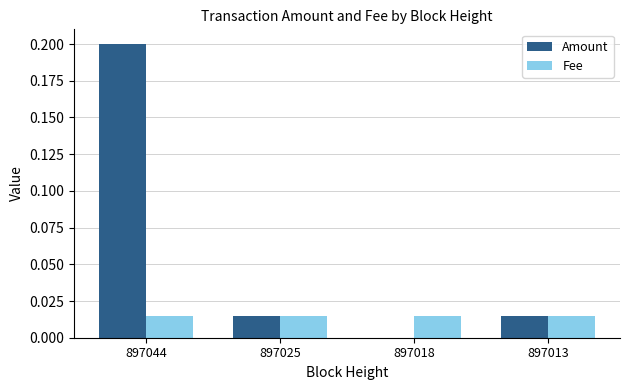

The value of Fee at 897025 is 0.0. True or false?

True